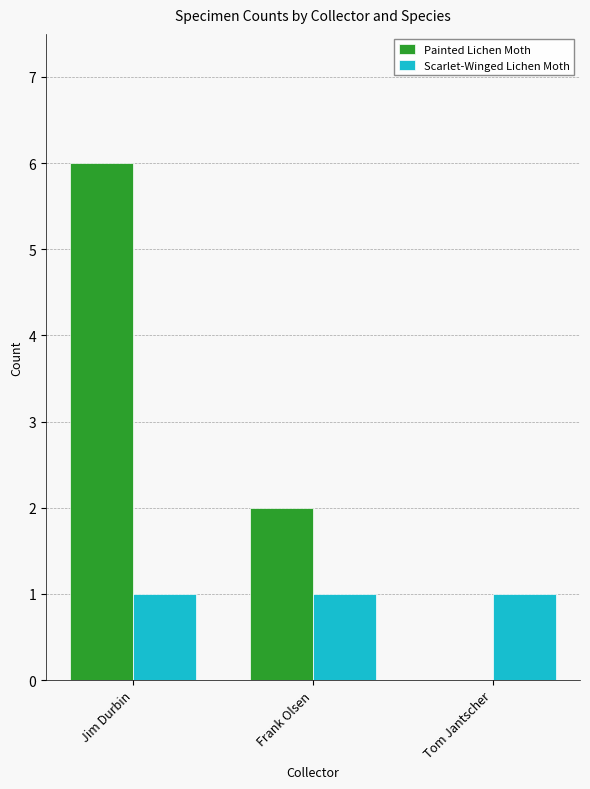

What is the sum of all Scarlet-Winged Lichen Moth values?

3